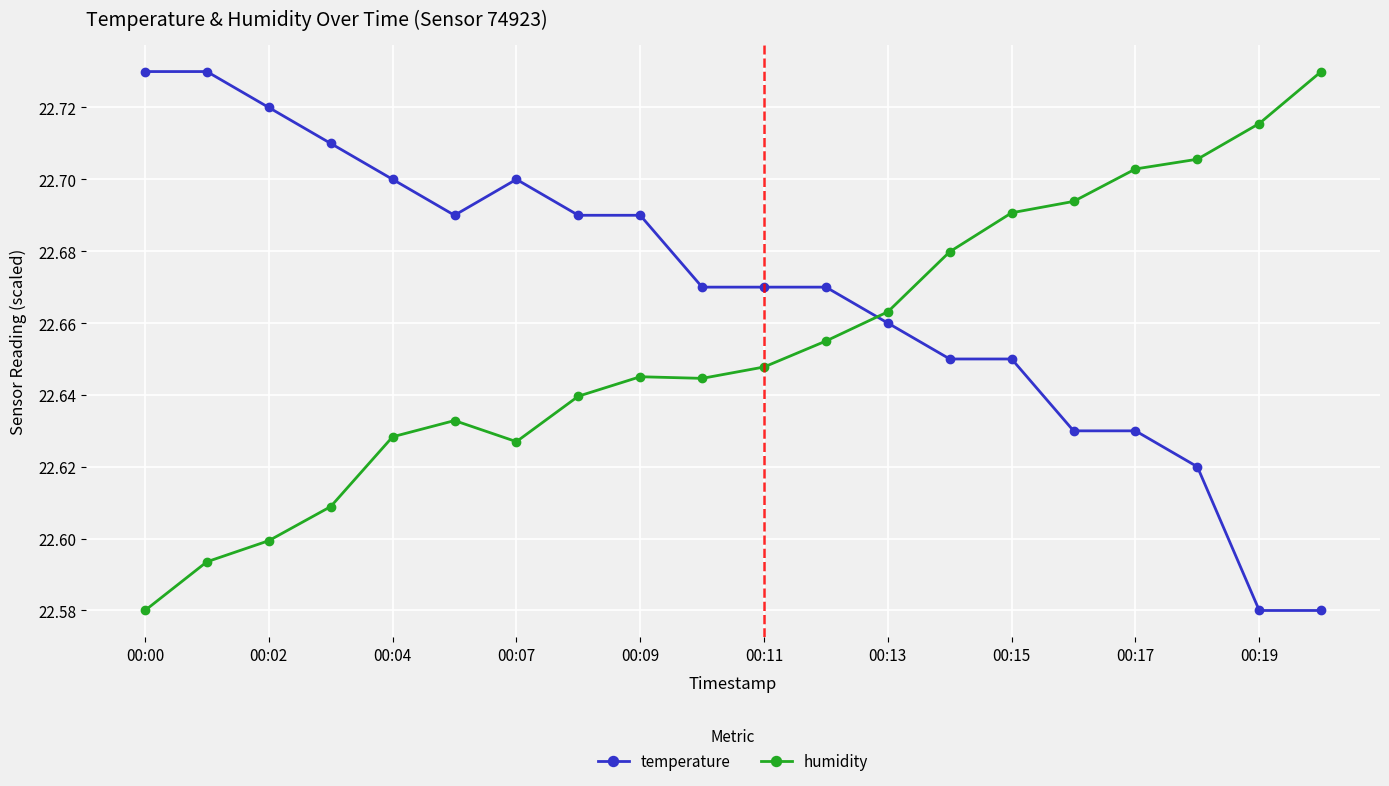

How many series are shown in this chart?

2